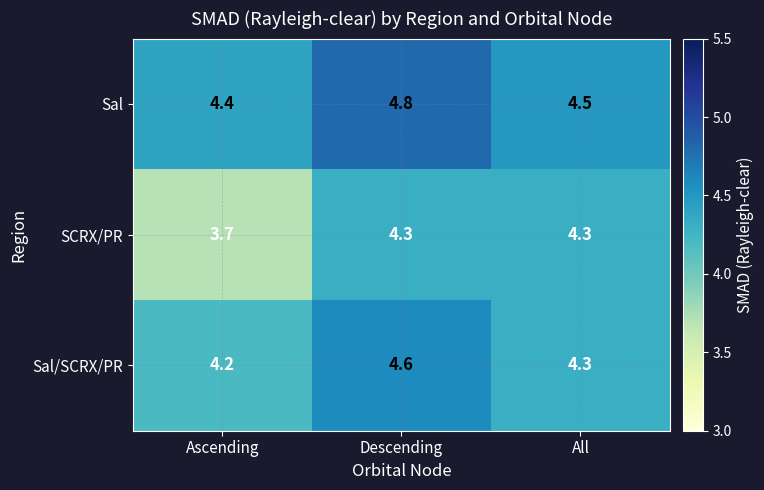

Count the Sal/SCRX/PR values in the range 4 to 5.

3